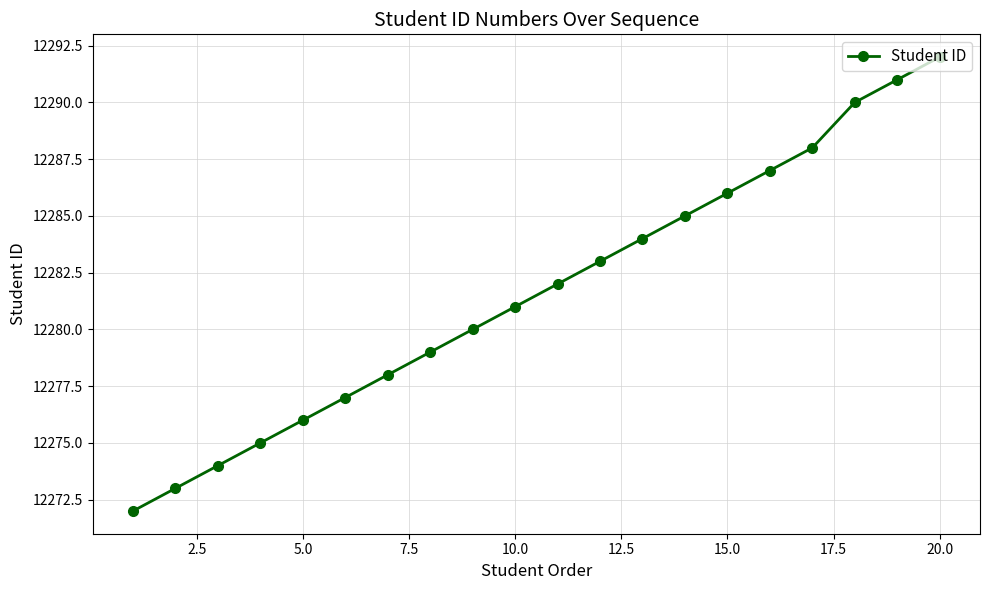

What is the average value?

12282